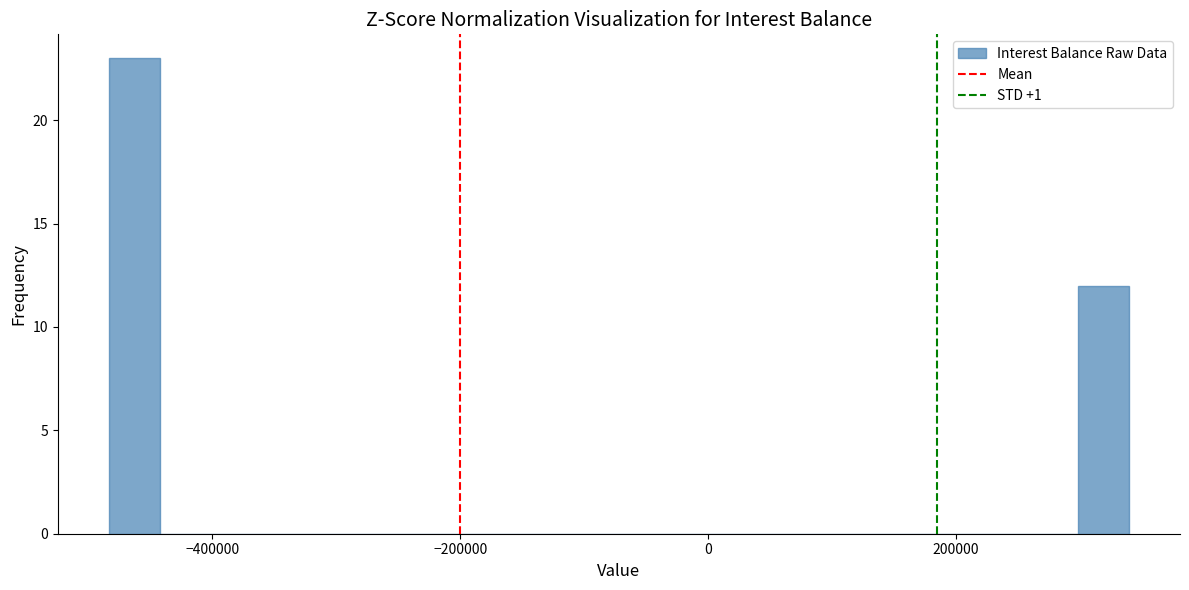

Around what value on the x-axis is the tallest bar? Give the approximate position of its centre, as read against the axis.

-460000